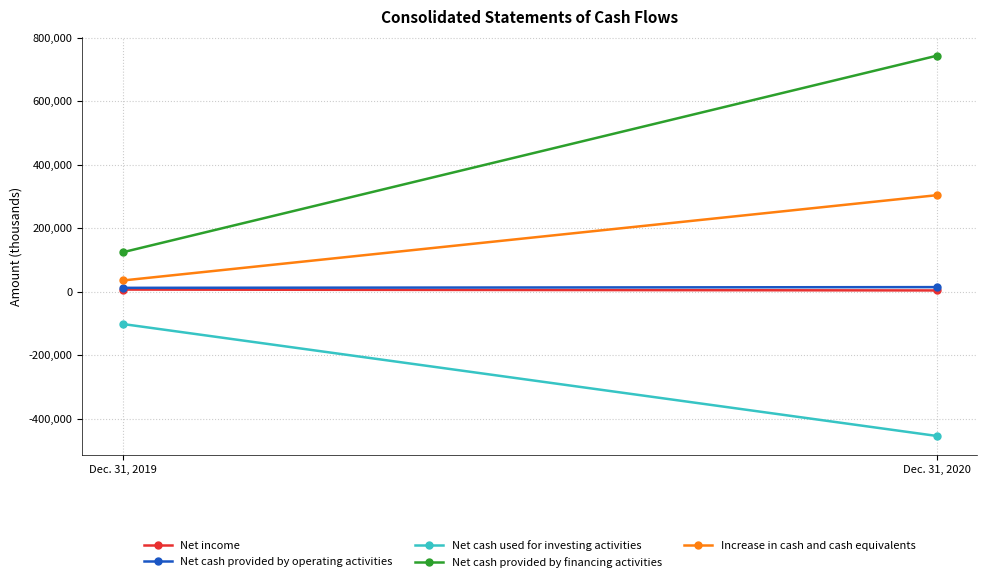

Where is Net cash provided by financing activities nearest to the value 433928?

Dec. 31, 2019